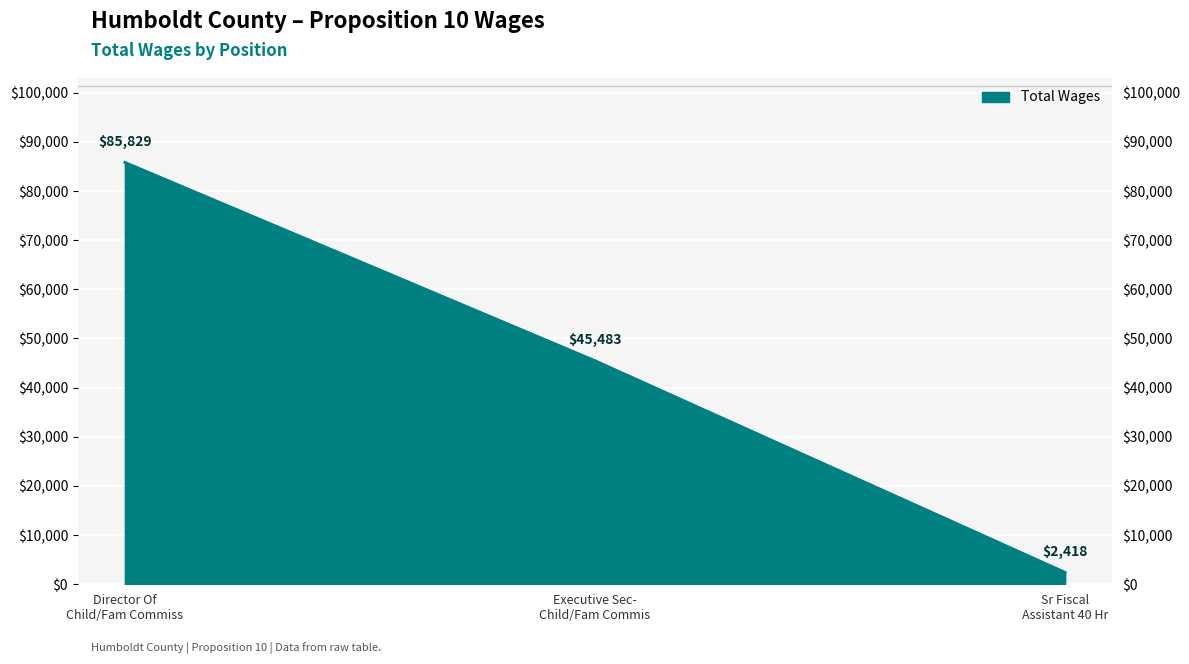

What is the label of the 1st point from the right?

Sr Fiscal Assistant 40 Hr